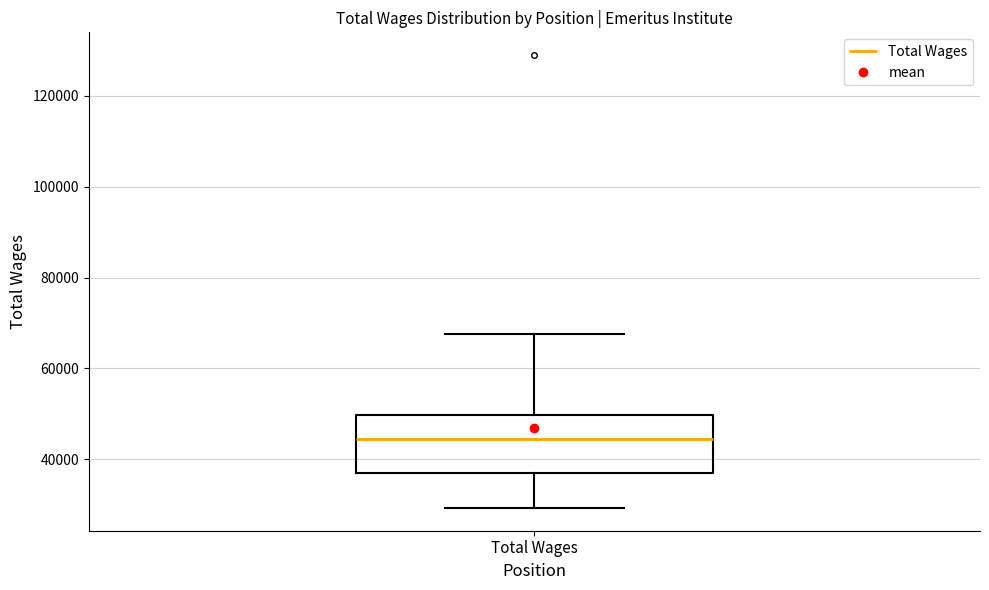

Where does the median line of the box for Total Wages sit on the y-axis? The values are not printed on the chart, so give them approximately, as read against the axis.

44000